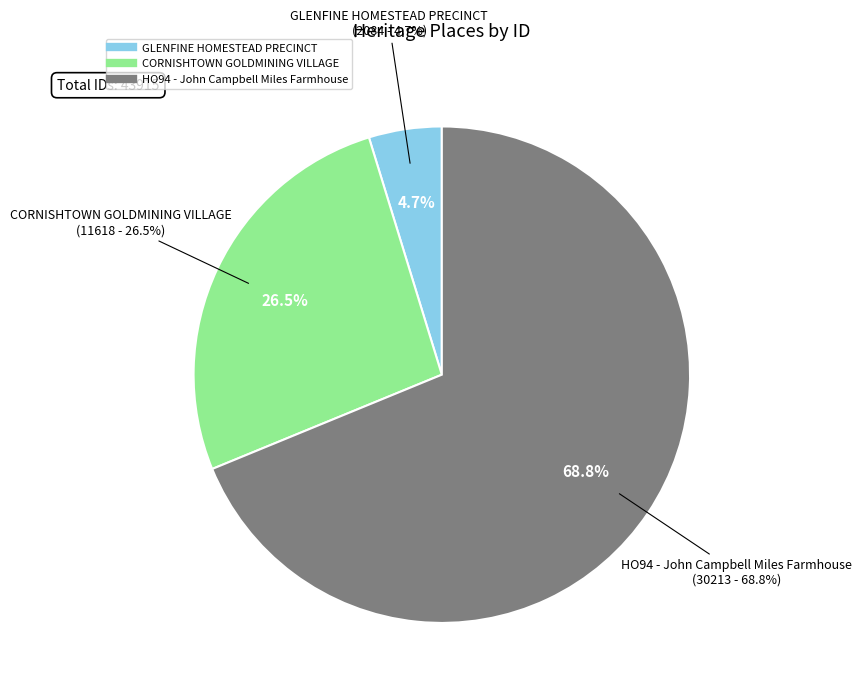

To the nearest percent, what is the difference between the GLENFINE HOMESTEAD PRECINCT and CORNISHTOWN GOLDMINING VILLAGE slice percentages?

22%